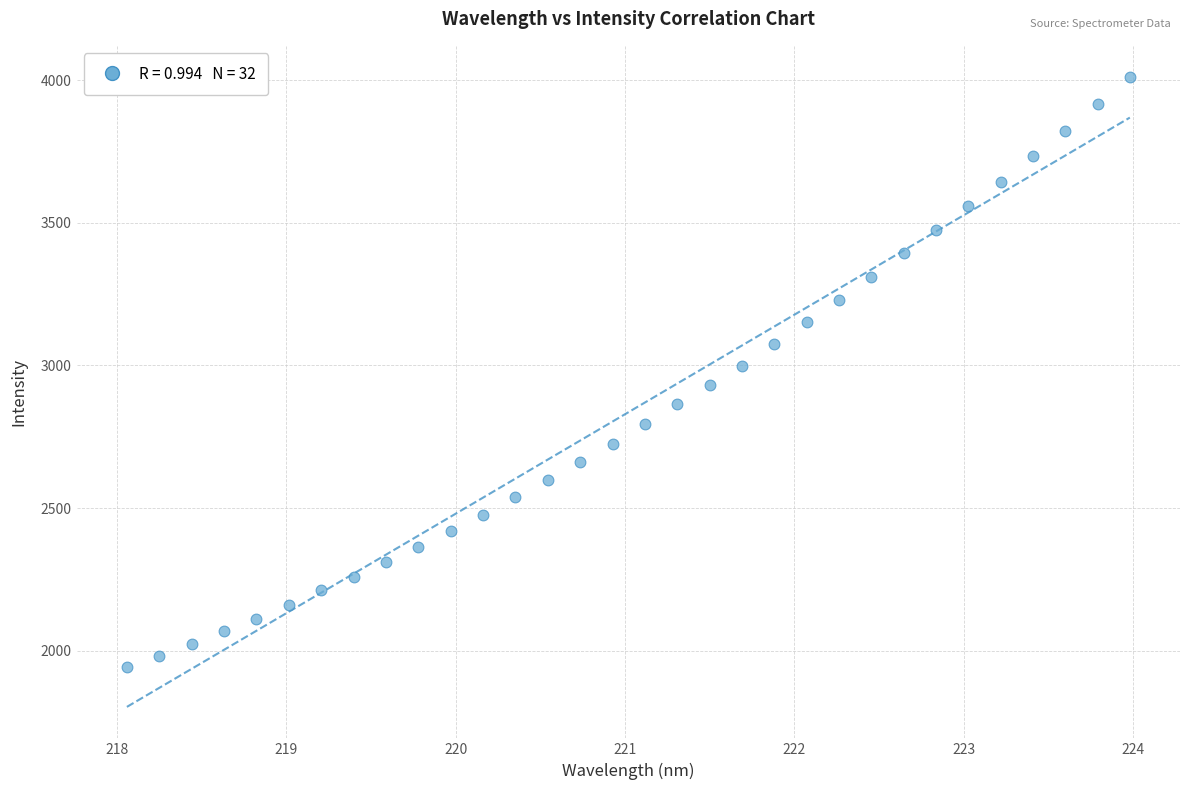

What is the range of Y values (max minus min)?

2067.5